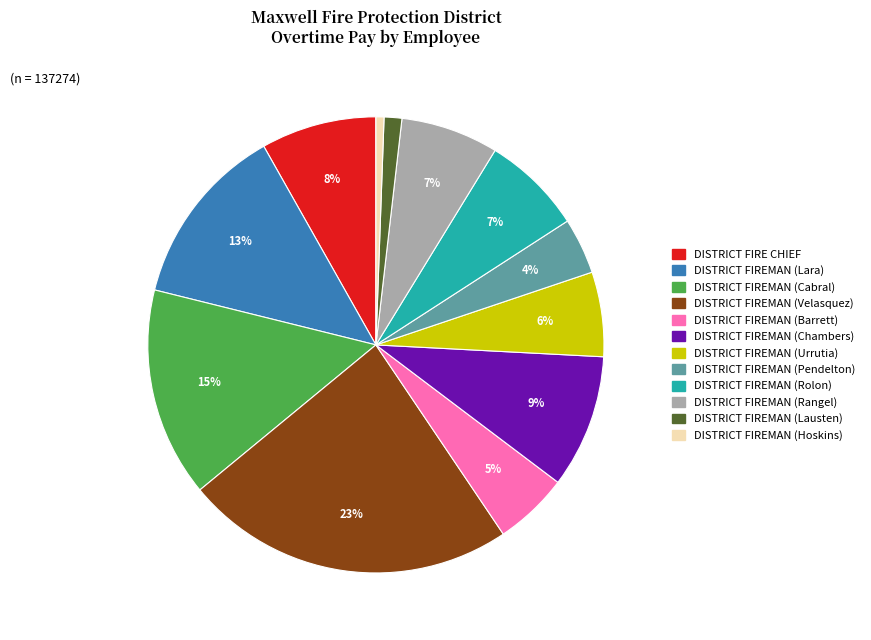

Is there any slice that represents more than half of the pie?

No